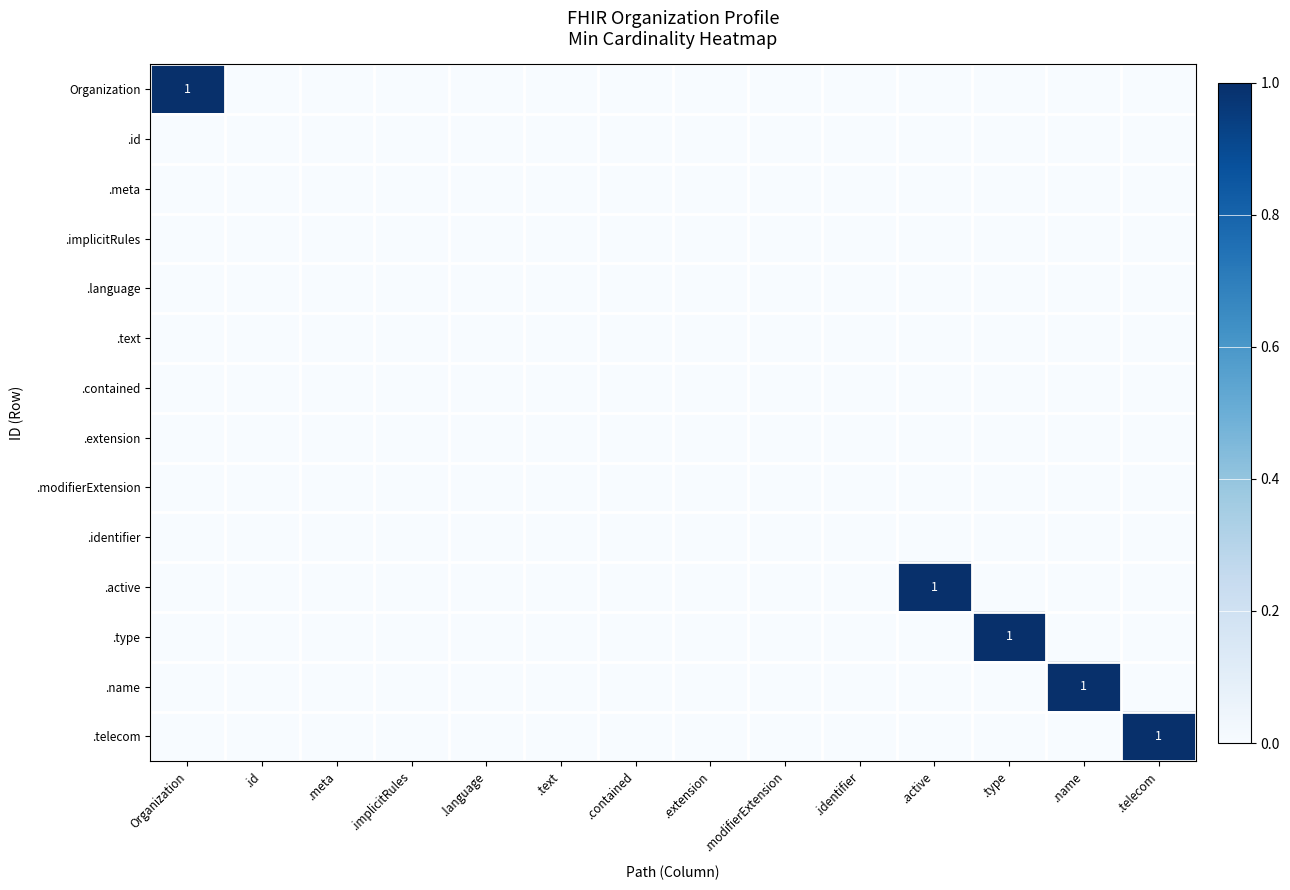

Which has a higher value, .identifier or .contained?

.identifier